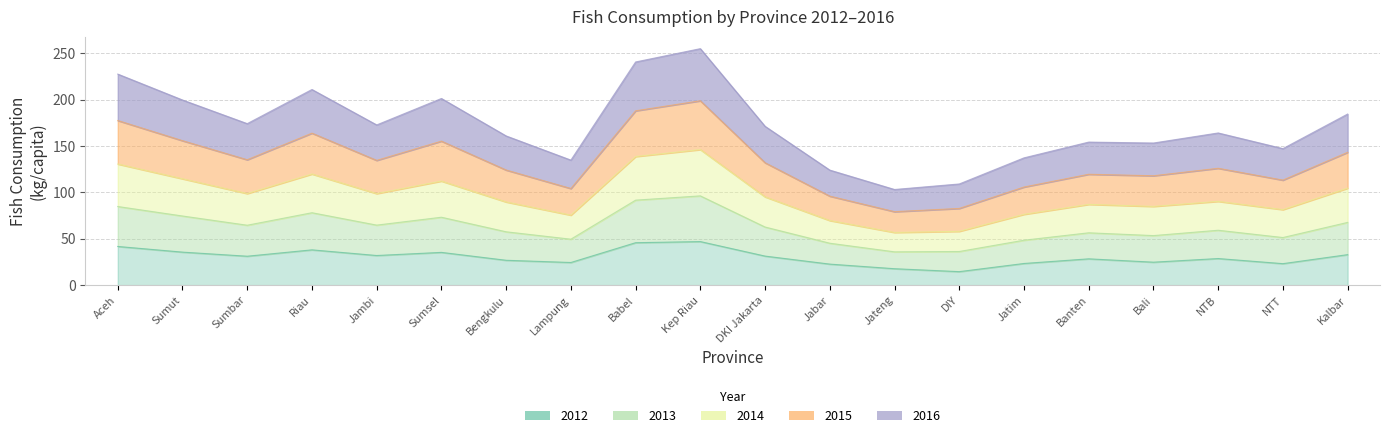

What position from the right is Jabar?

9